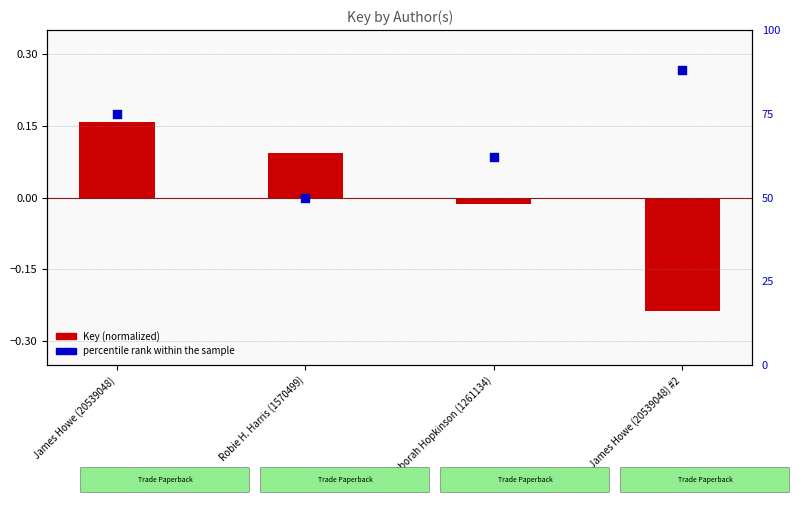

Which series has the largest total across all categories?

percentile rank within the sample